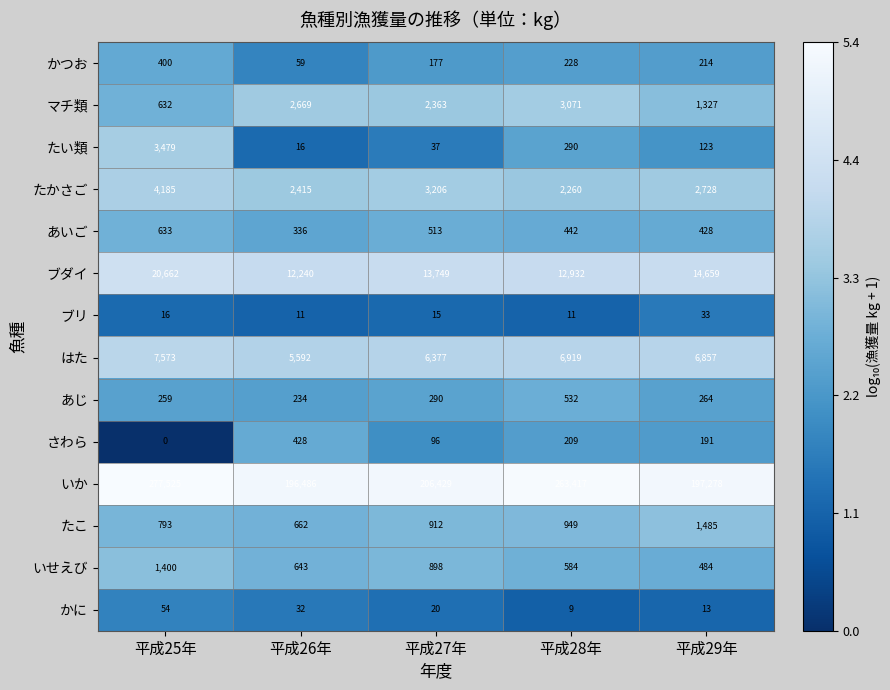

True or false: あいご has a value of 336 at 平成26年.

True